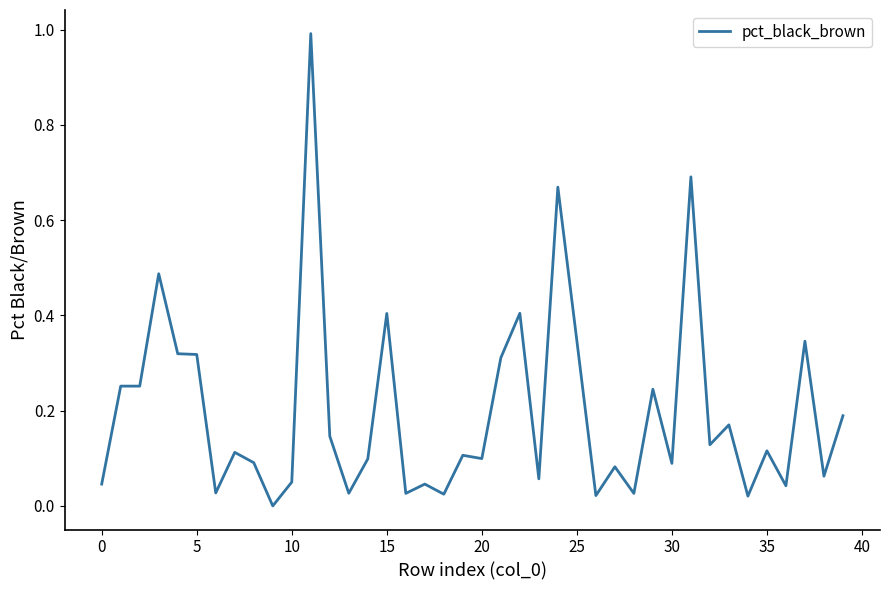

What is the maximum value shown in the chart?

1.0